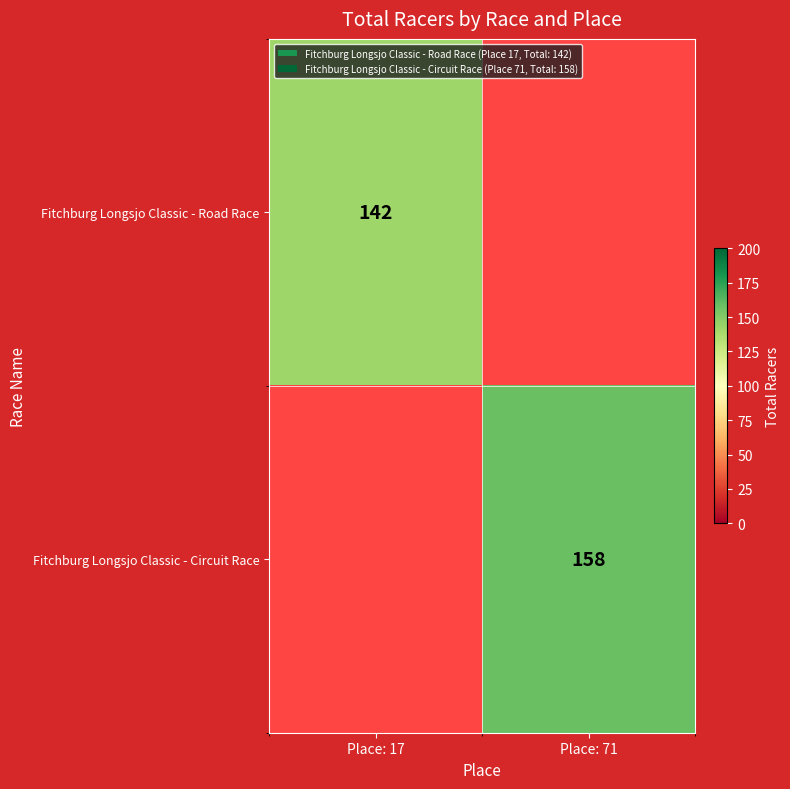

True or false: Fitchburg Longsjo Classic - Circuit Race has a value of 55 at Place: 71.

False